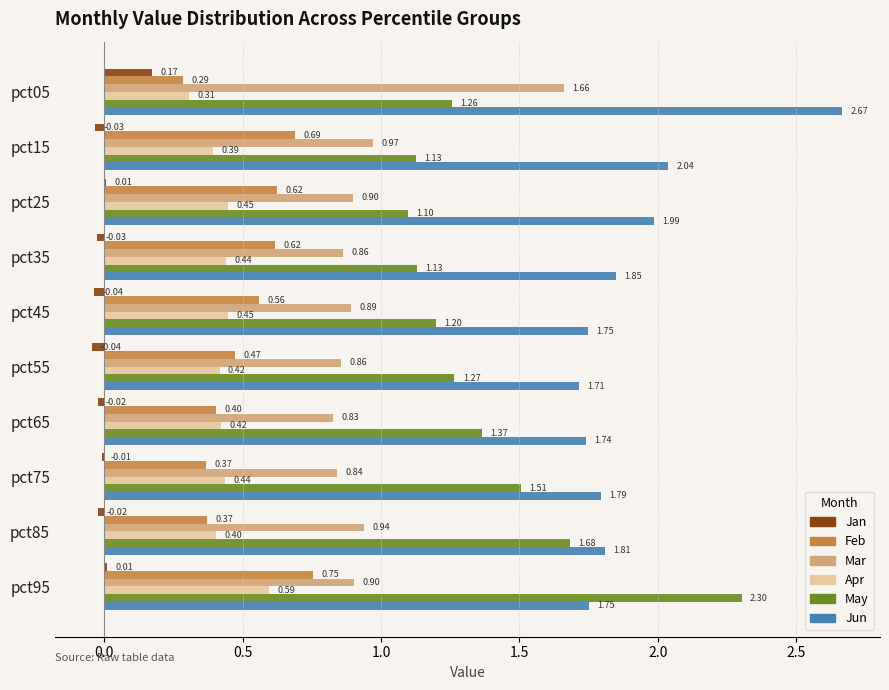

At which category is the sum across all series the highest?

pct05